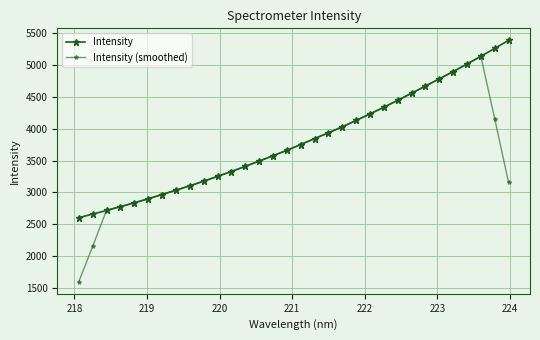

How many data points in Intensity are less than 3752?

16